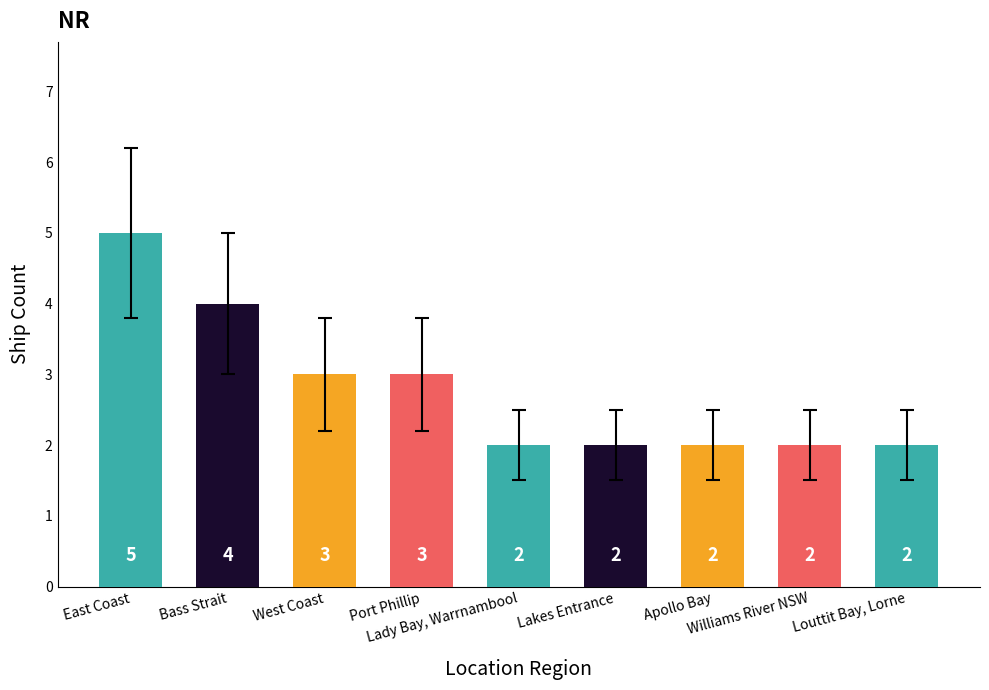

What is the approximate value at Louttit Bay, Lorne?

2